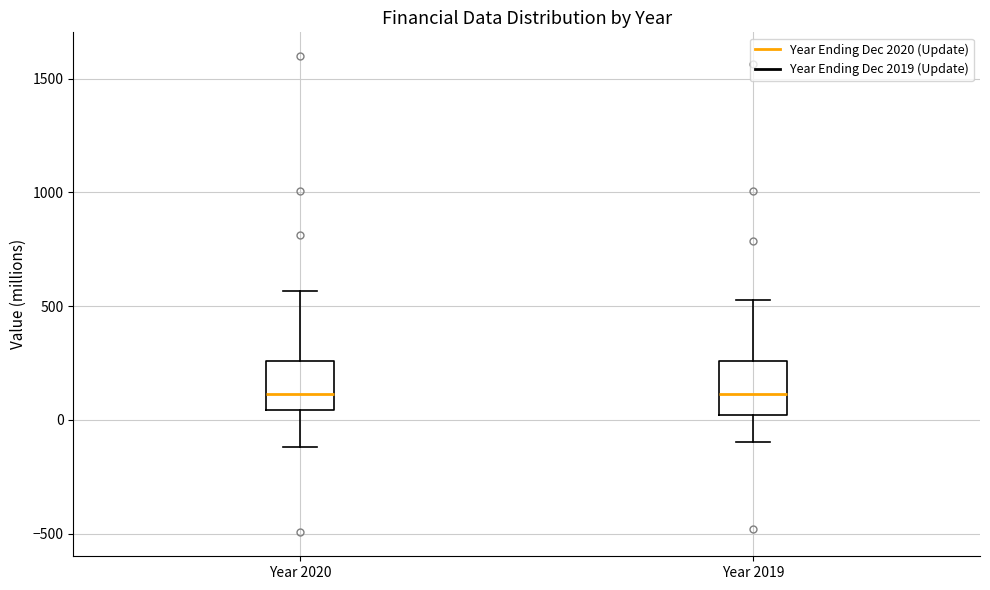

Reading left to right, read every box against the y-axis: the position of its median line, the range the box covers, and the ends of its whiskers. The values are not printed on the chart, so give them approximately, as read against the axis.

Year 2020: median 100, box 50 to 250, whiskers -100 to 550
Year 2019: median 100, box 0 to 250, whiskers -100 to 550